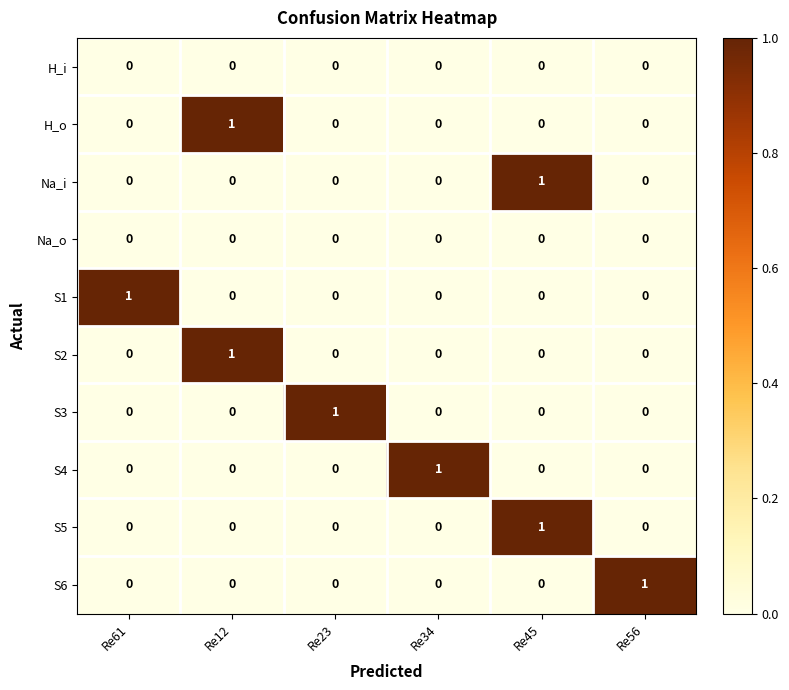

At which label does S6 reach its peak?

Re56